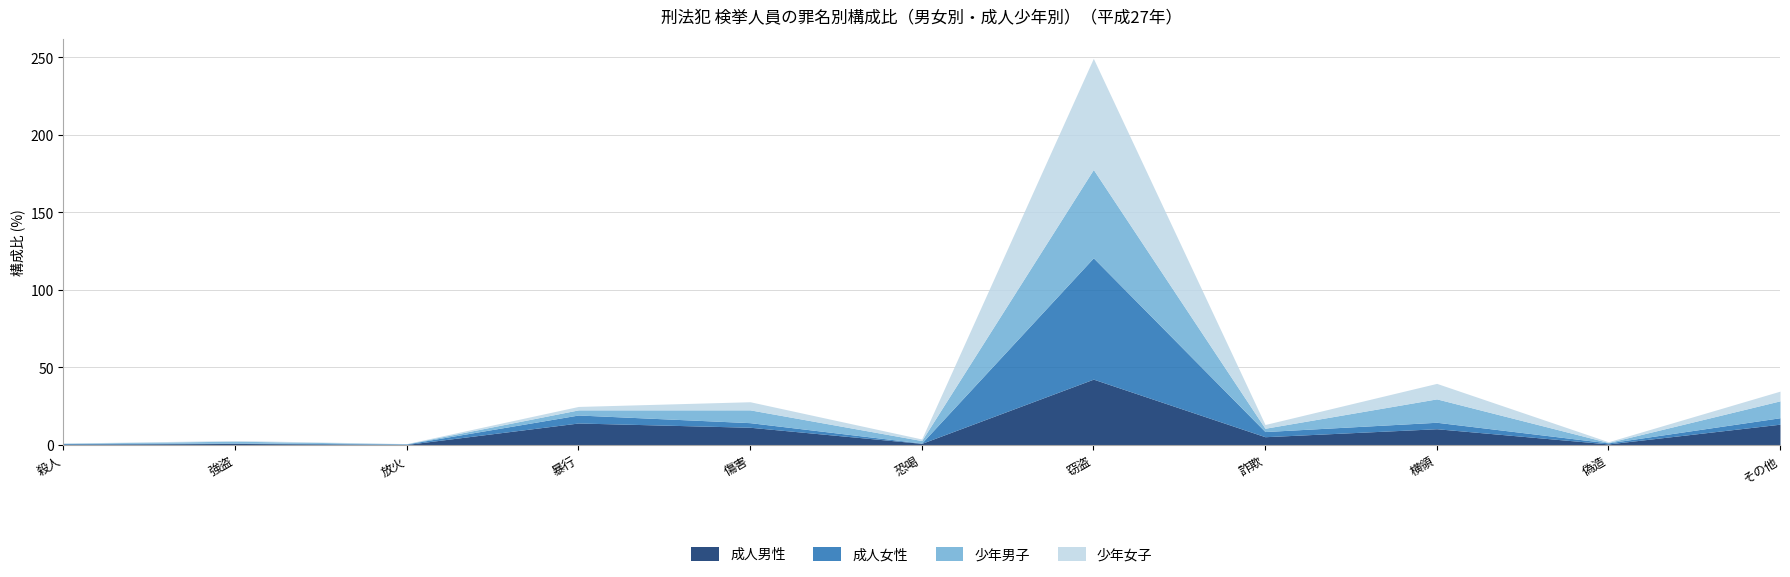

What is the label of the 11th point from the right?

殺人